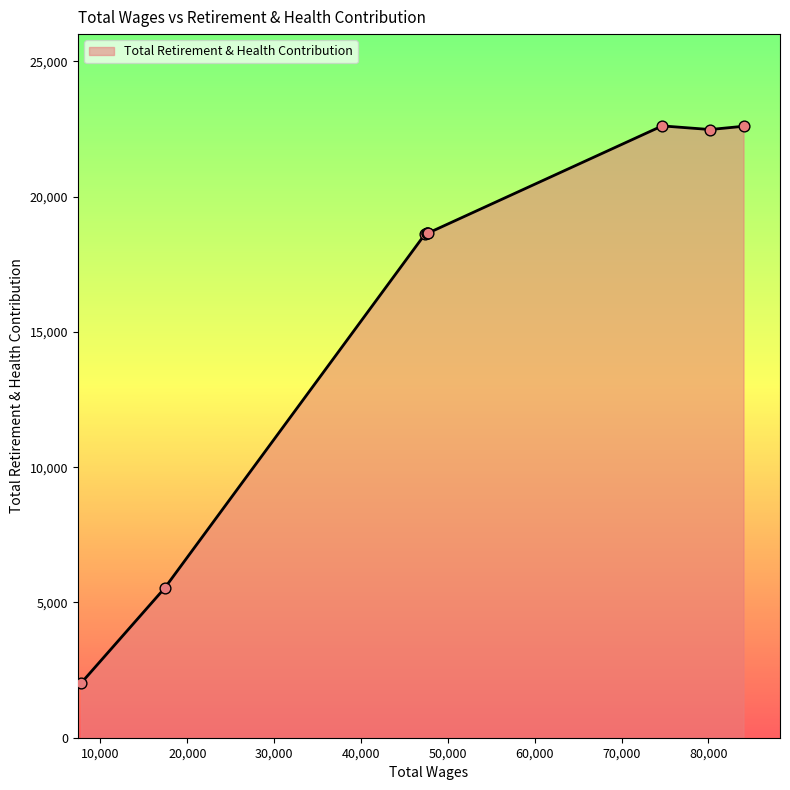

What is the greatest value displayed?

22616